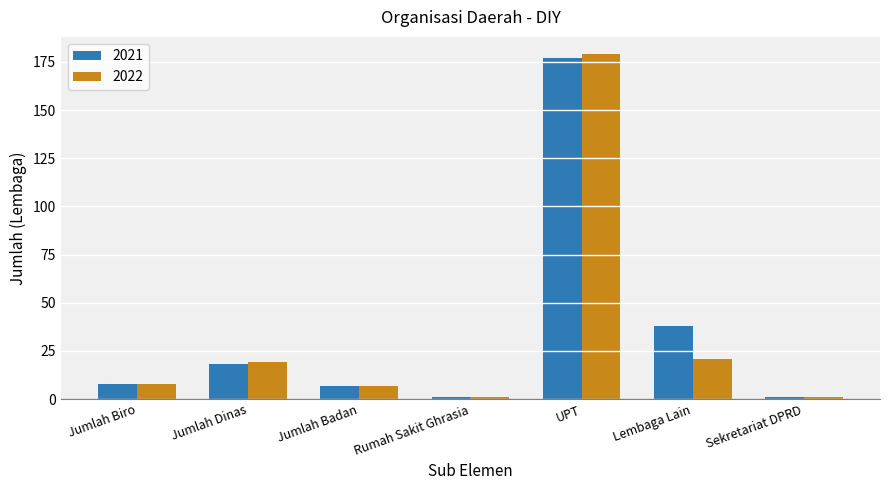

Are the bars grouped side by side (vs. stacked)?

Yes